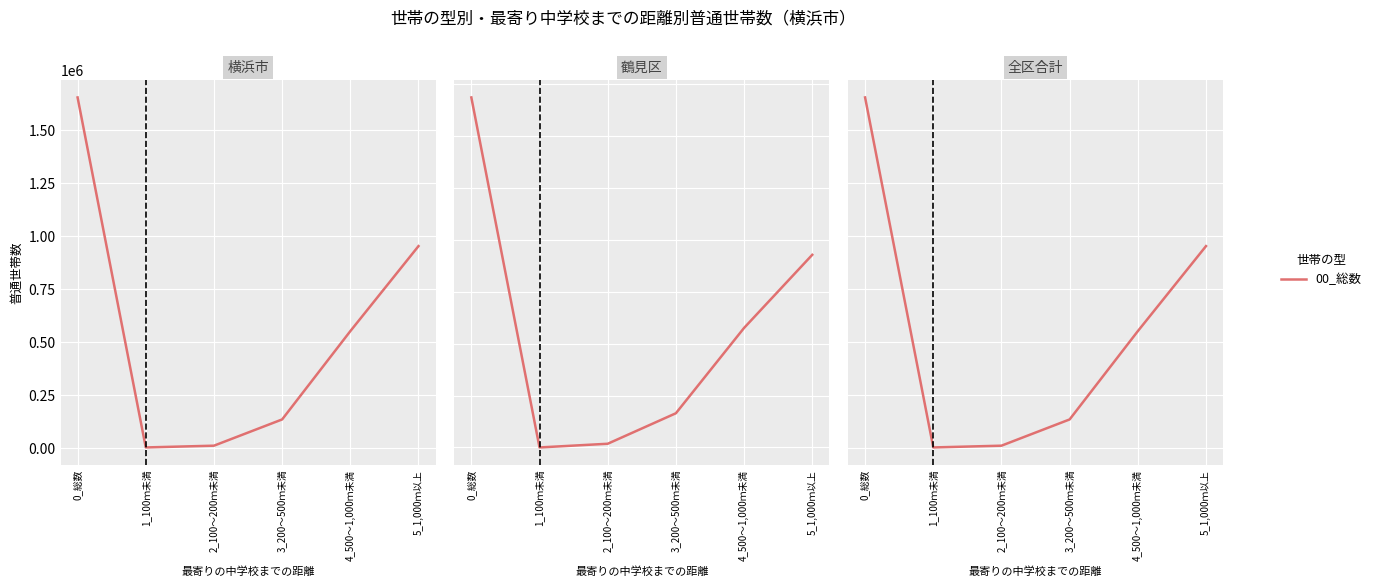

What value does the data have at 0_総数, to the nearest 50?

1655100